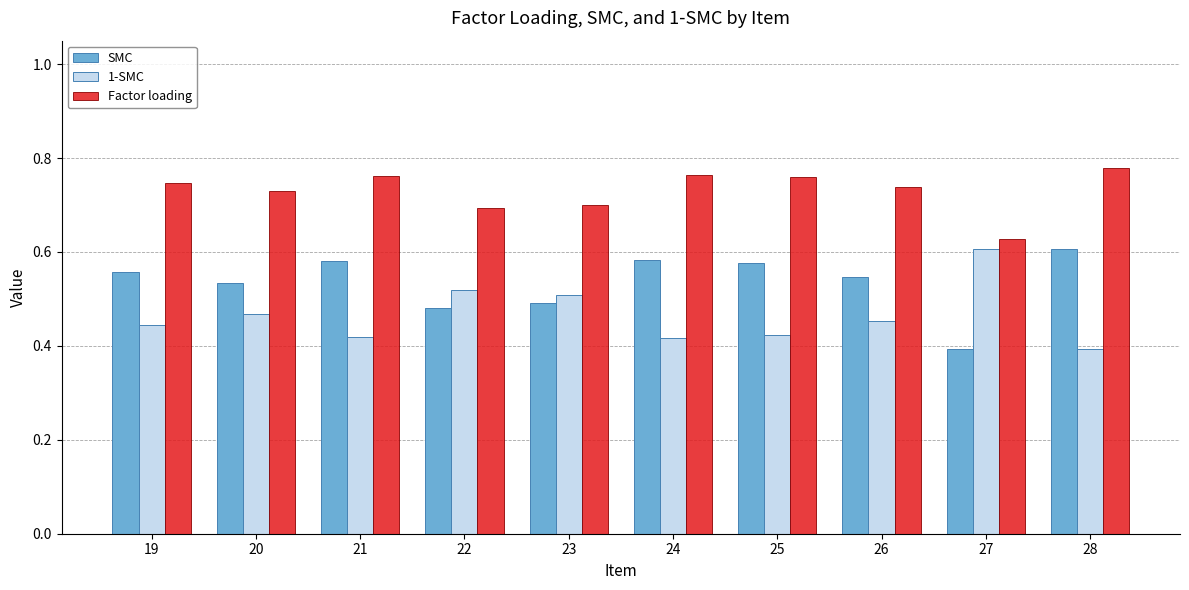

The Factor loading series shows 0.3 at 25. True or false?

False